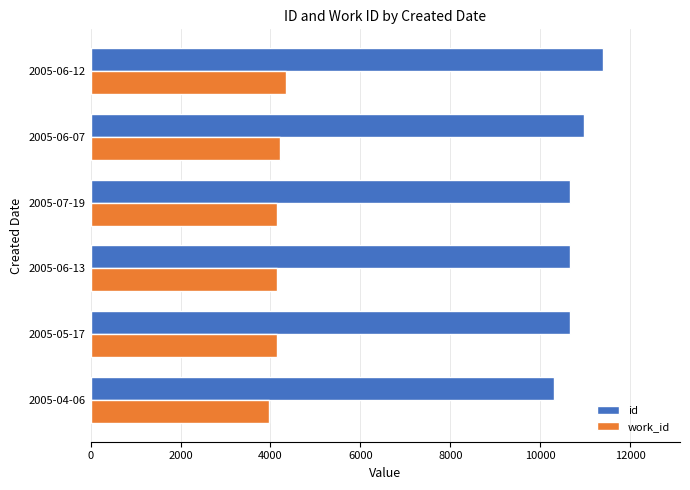

At how many categories does at least one series exceed 4705?

6